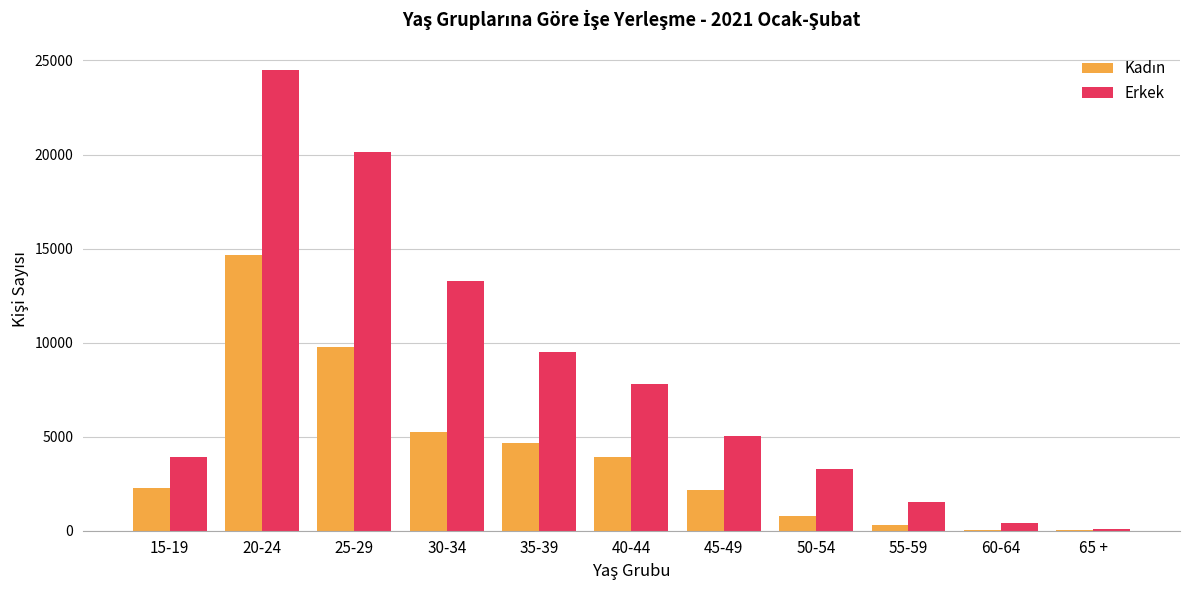

What is the sum of all Erkek values?

89515